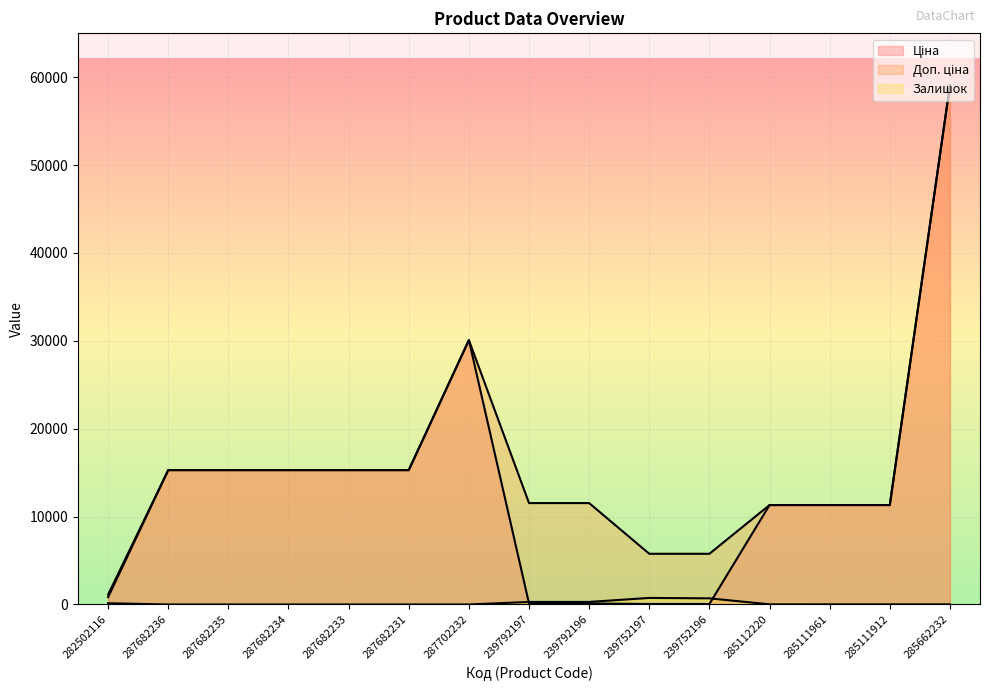

What is the difference between the Доп. ціна values at 287682236 and 285662232?

43787.7